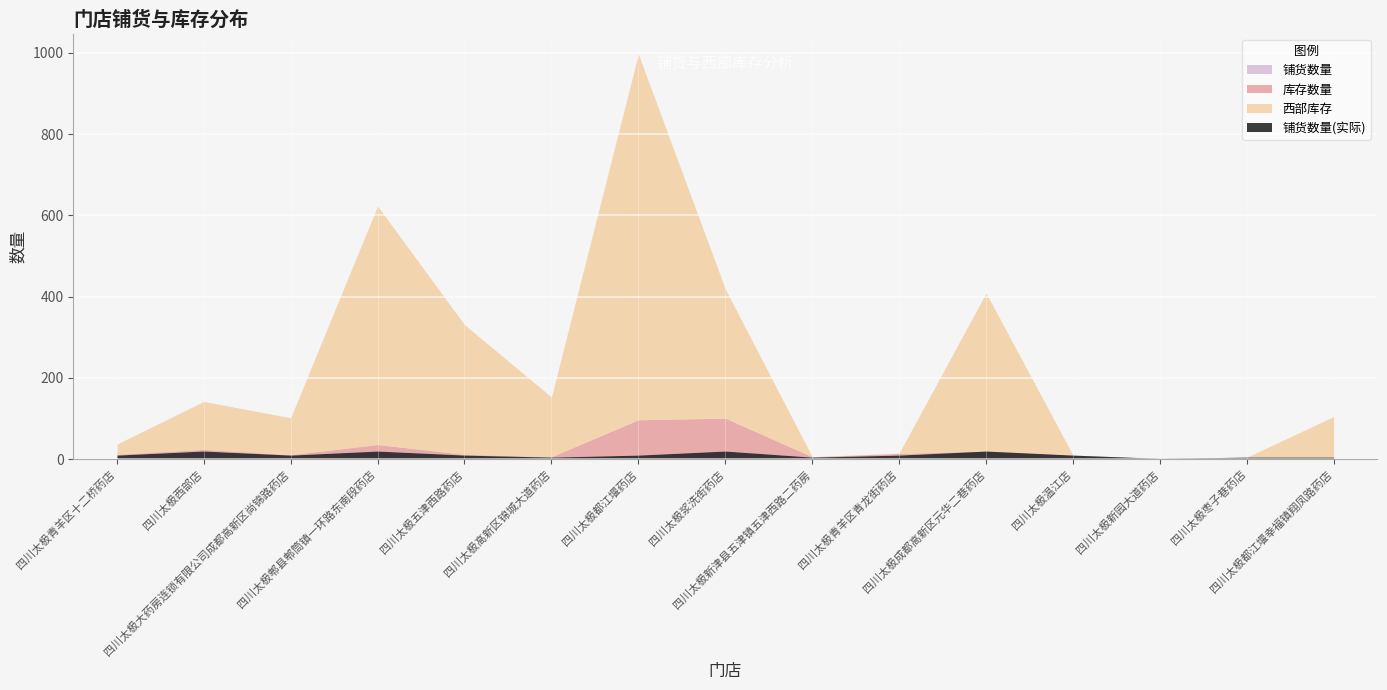

Reading left to right, list all the values displayed in this chart.

铺货数量: 四川太极青羊区十二桥药店=10	四川太极西部店=20	四川太极大药房连锁有限公司成都高新区尚锦路药店=10	四川太极郫县郫筒镇一环路东南段药店=20	四川太极五津西路药店=10	四川太极高新区锦城大道药店=5	四川太极都江堰药店=10	四川太极浆洗街药店=20	四川太极新津县五津镇五津西路二药房=5	四川太极青羊区青龙街药店=10	四川太极成都高新区元华二巷药店=20	四川太极温江店=10	四川太极新园大道药店=2	四川太极枣子巷药店=5	四川太极都江堰幸福镇翔凤路药店=5
库存数量: 四川太极青羊区十二桥药店=2	四川太极西部店=4	四川太极大药房连锁有限公司成都高新区尚锦路药店=1	四川太极郫县郫筒镇一环路东南段药店=16	四川太极五津西路药店=2	四川太极高新区锦城大道药店=1	四川太极都江堰药店=87	四川太极浆洗街药店=81	四川太极新津县五津镇五津西路二药房=1	四川太极青羊区青龙街药店=4	四川太极成都高新区元华二巷药店=0	四川太极温江店=0	四川太极新园大道药店=0	四川太极枣子巷药店=0	四川太极都江堰幸福镇翔凤路药店=0
西部库存: 四川太极青羊区十二桥药店=25	四川太极西部店=118	四川太极大药房连锁有限公司成都高新区尚锦路药店=91	四川太极郫县郫筒镇一环路东南段药店=587	四川太极五津西路药店=319	四川太极高新区锦城大道药店=147	四川太极都江堰药店=900	四川太极浆洗街药店=318	四川太极新津县五津镇五津西路二药房=0	四川太极青羊区青龙街药店=1	四川太极成都高新区元华二巷药店=389	四川太极温江店=0	四川太极新园大道药店=0	四川太极枣子巷药店=0	四川太极都江堰幸福镇翔凤路药店=100